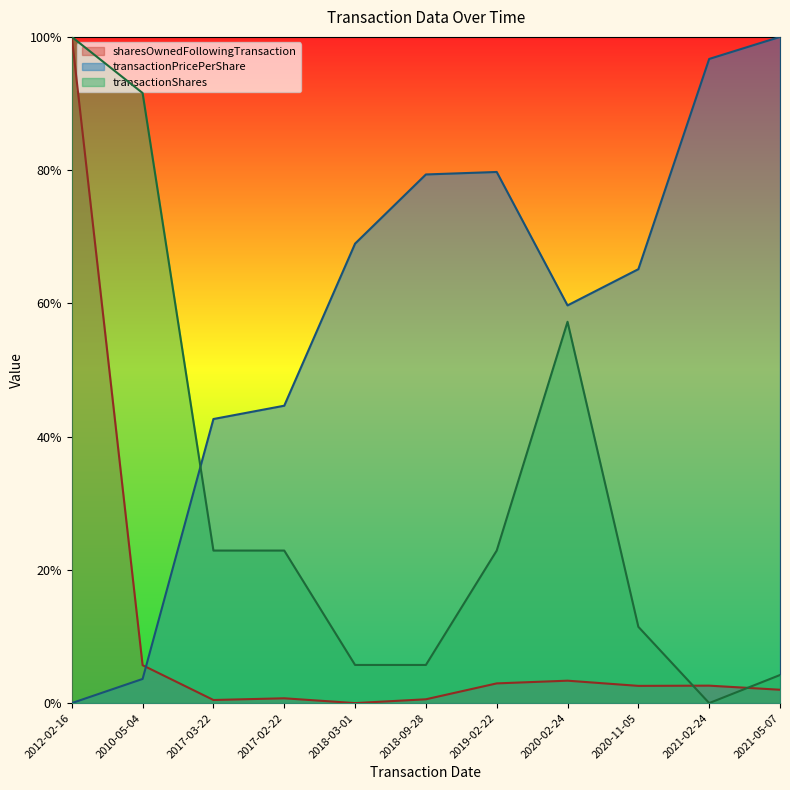

Does the chart have visible grid lines?

No